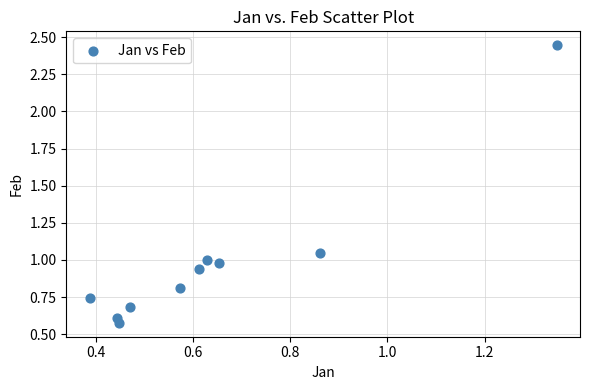

What is the range of Y values (max minus min)?

1.9